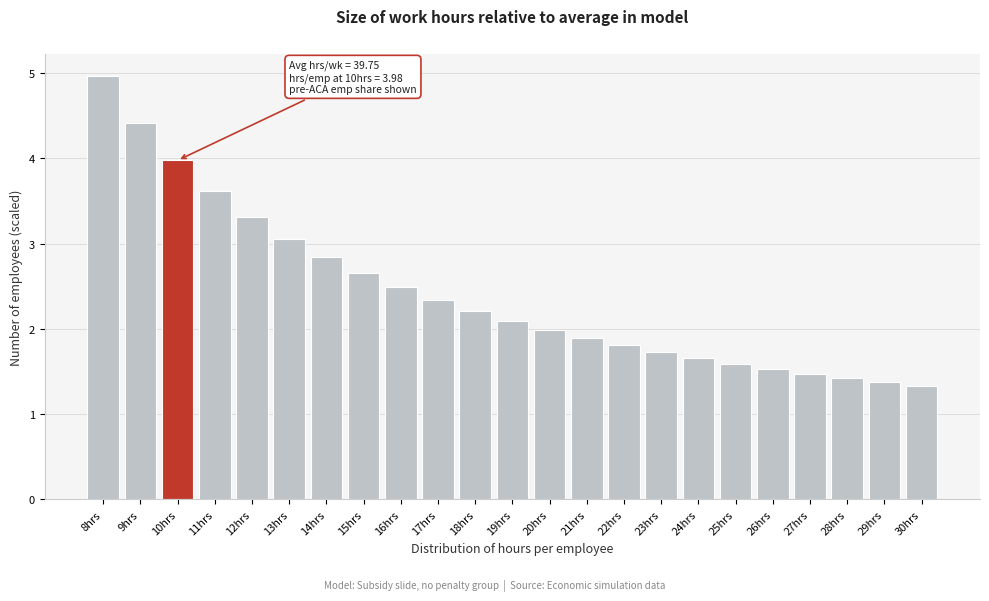

Reading right to left, extract all data points from this chart.

30hrs=1.3	29hrs=1.4	28hrs=1.4	27hrs=1.5	26hrs=1.5	25hrs=1.6	24hrs=1.7	23hrs=1.7	22hrs=1.8	21hrs=1.9	20hrs=2.0	19hrs=2.1	18hrs=2.2	17hrs=2.3	16hrs=2.5	15hrs=2.7	14hrs=2.8	13hrs=3.1	12hrs=3.3	11hrs=3.6	10hrs=4.0	9hrs=4.4	8hrs=5.0